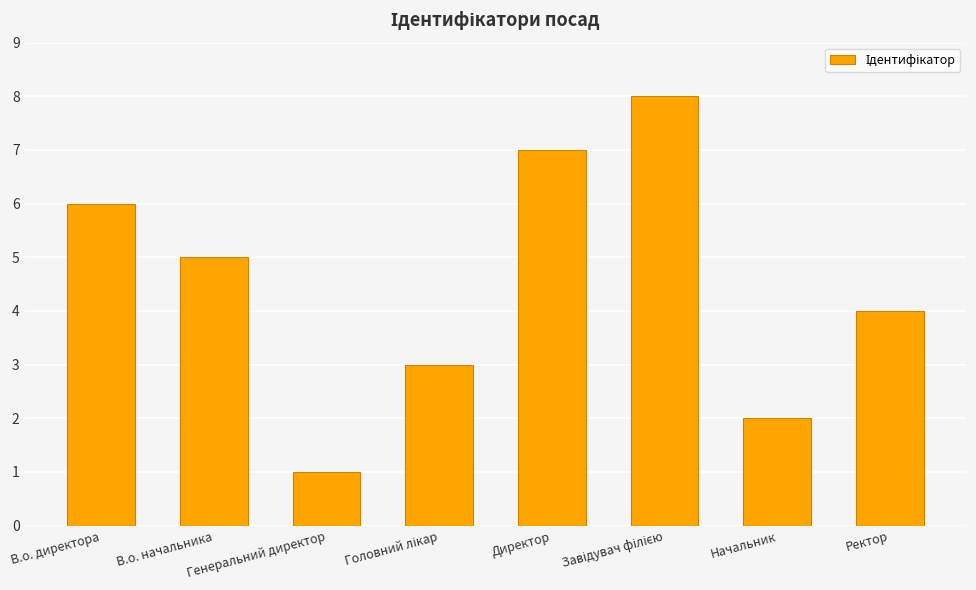

What is the maximum value shown in the chart?

8